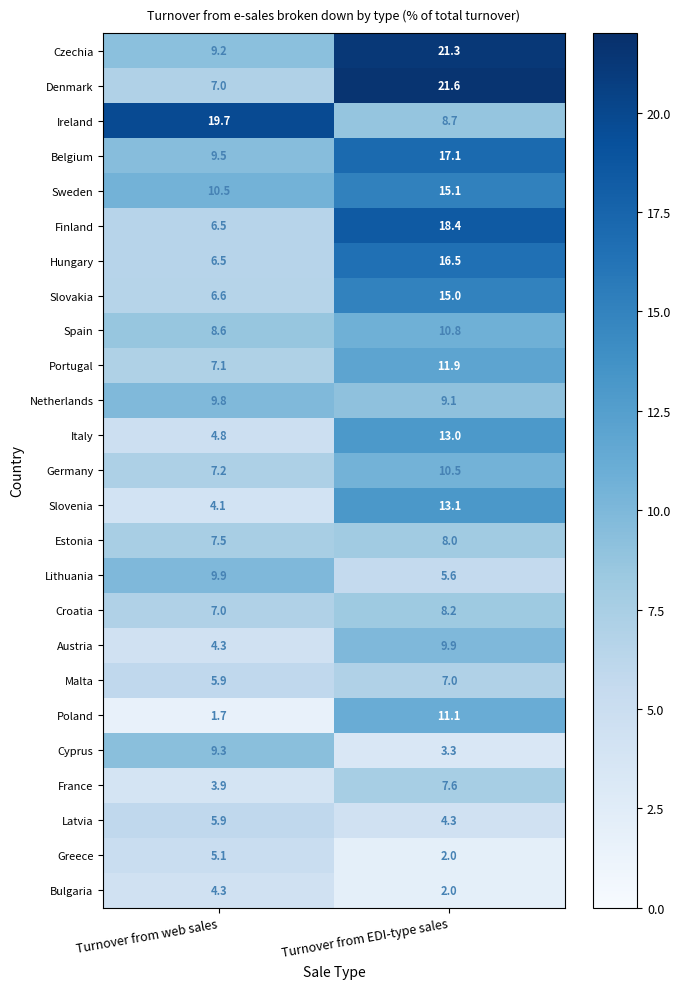

At which category is the sum across all series the highest?

Turnover from EDI-type sales